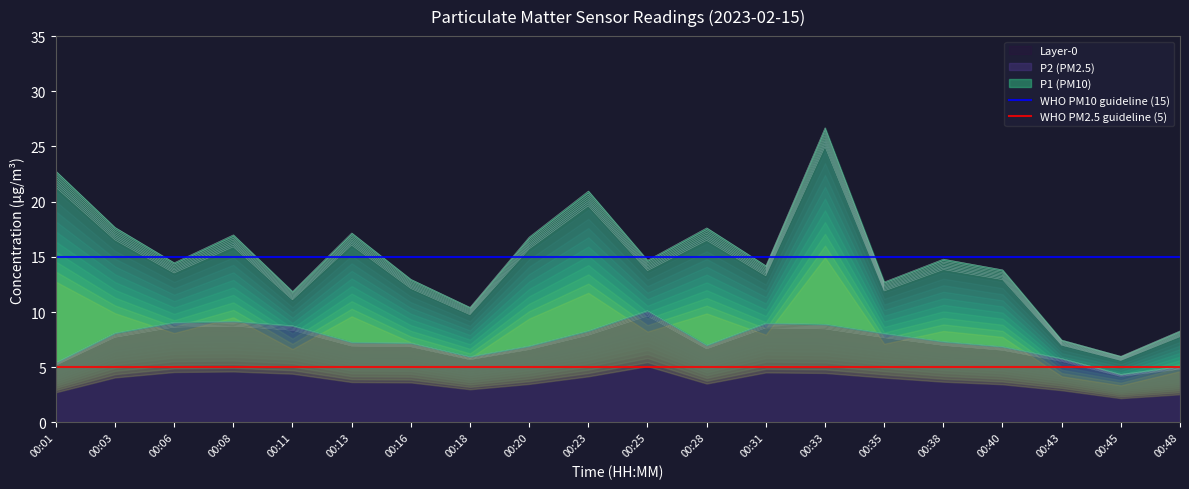

Which label corresponds to the largest value in the chart?

00:01